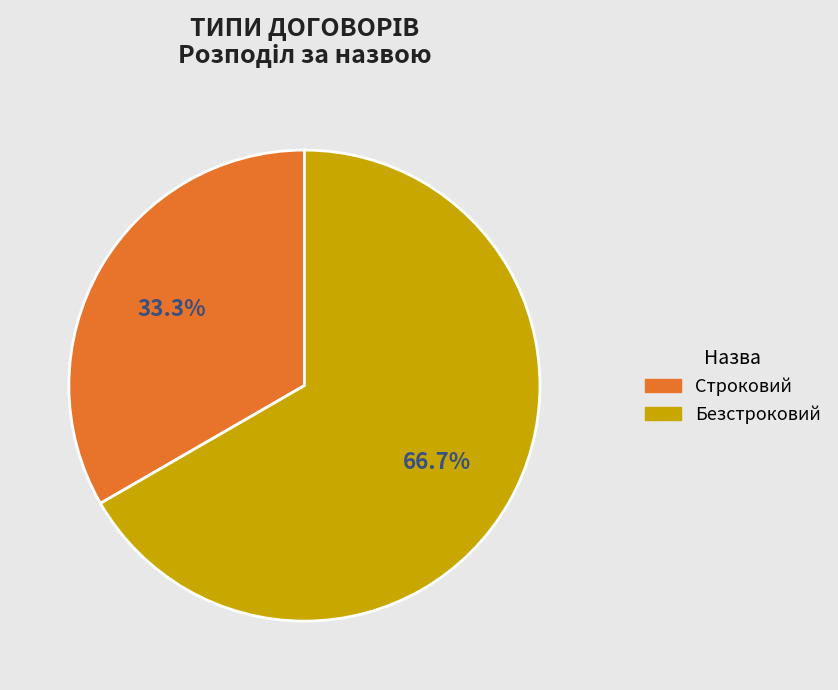

Which category accounts for the majority?

Безстроковий